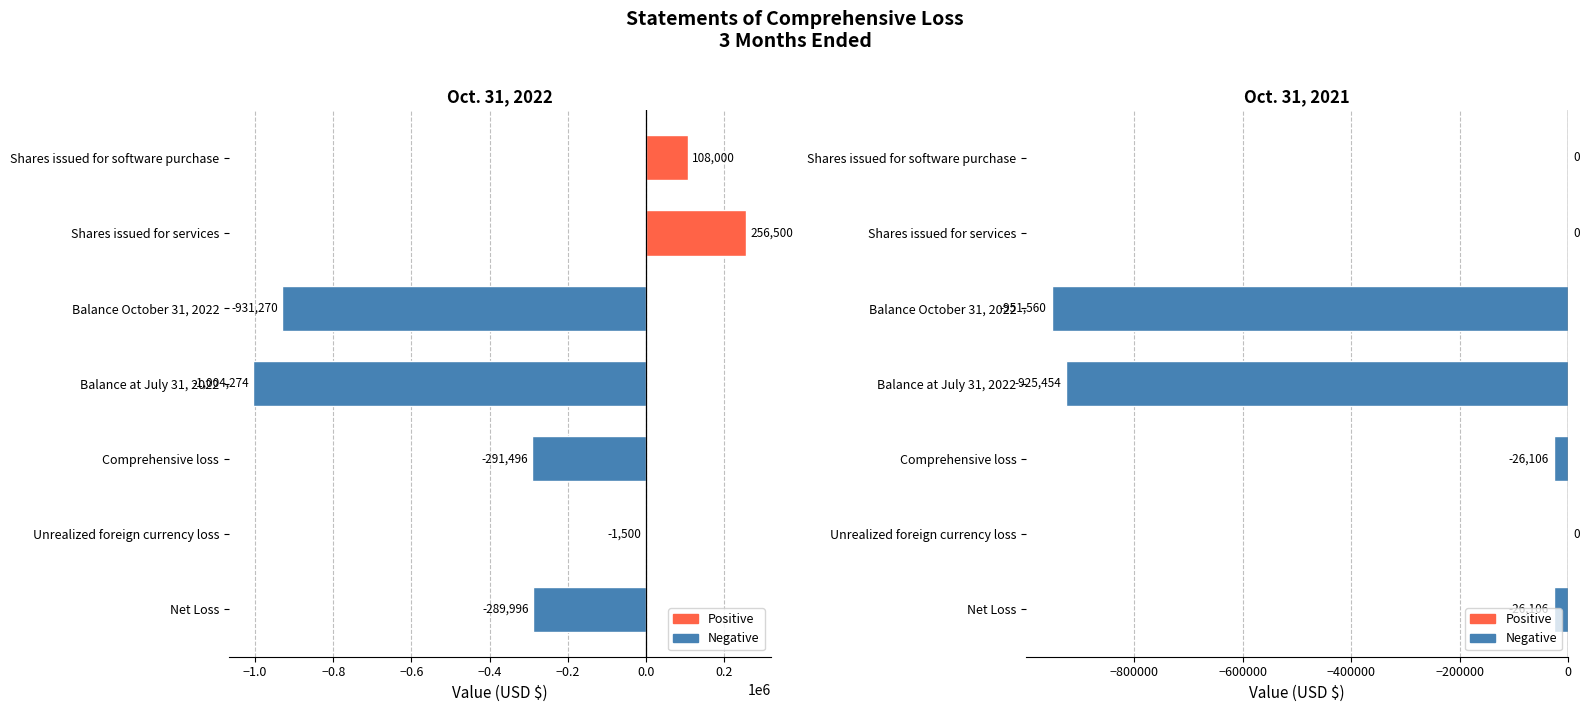

What is the difference between the maximum and minimum values in the Oct. 31, 2021 series?

951560